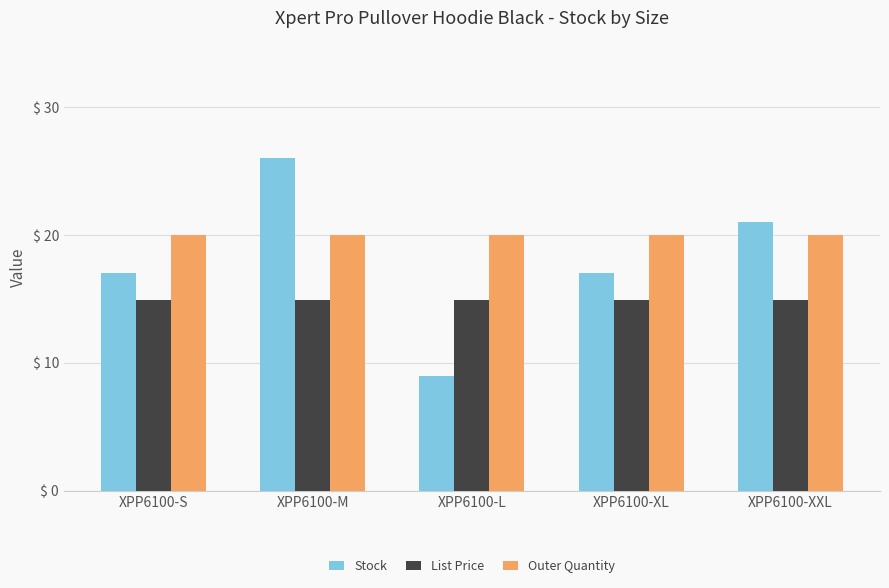

True or false: Stock has a value of 17.0 at XPP6100-S.

True